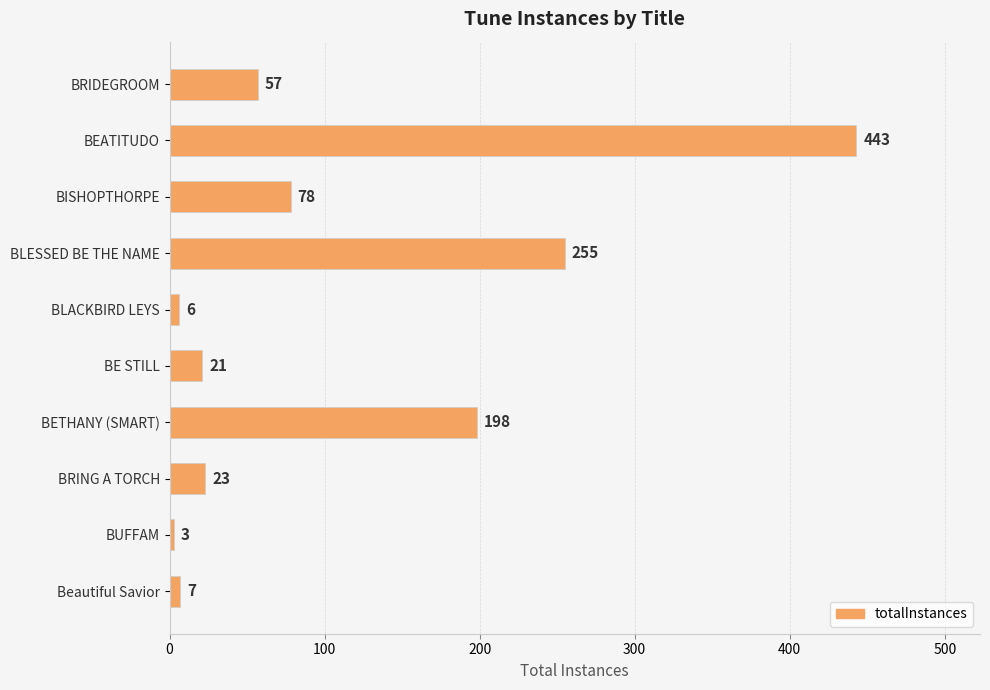

What is the maximum value shown in the chart?

443